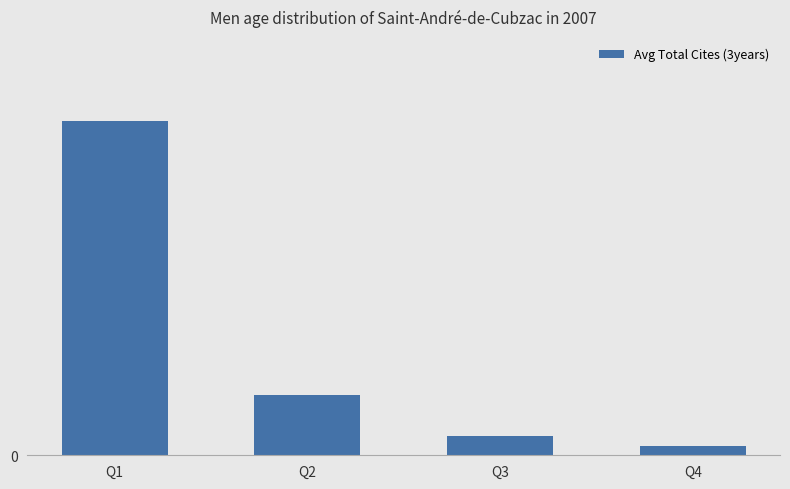

Are the bars horizontal?

No